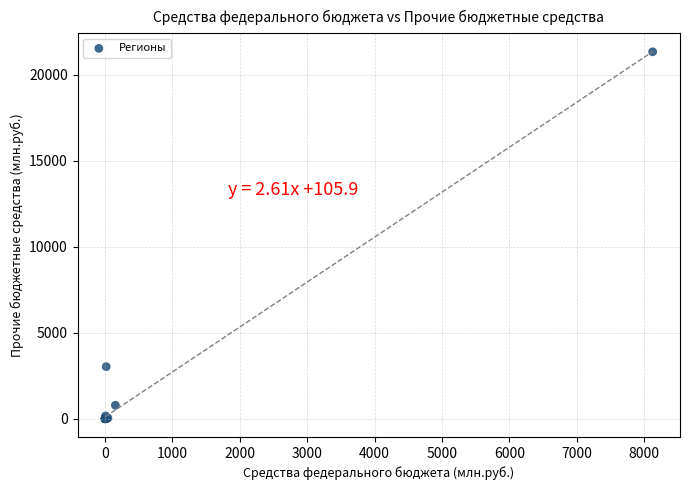

What Y value in the scatter plot is closest to 10673?

3026.1